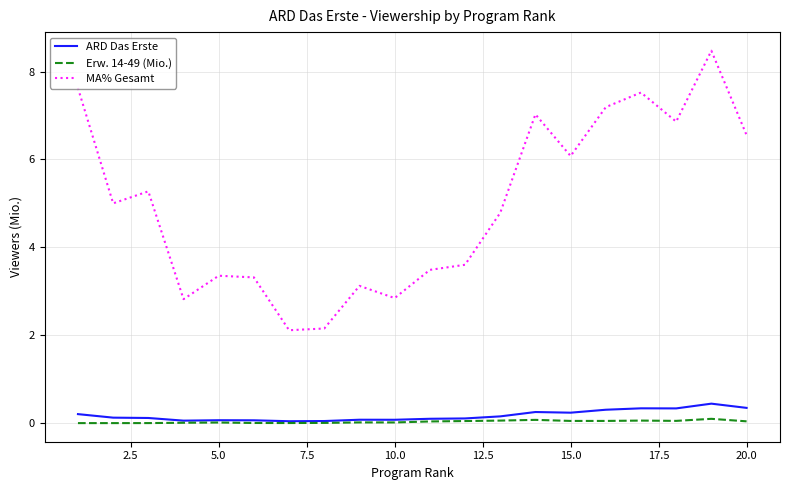

True or false: MA% Gesamt and Erw. 14-49 (Mio.) cross at least once.

False